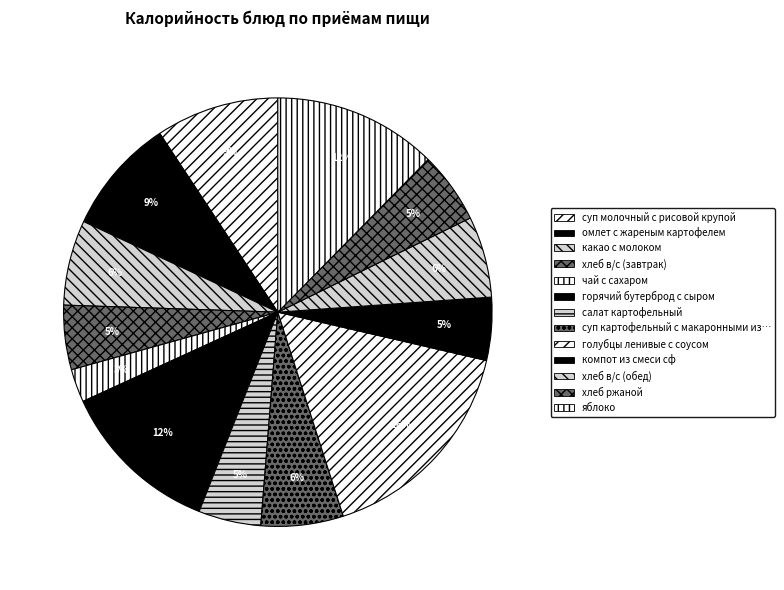

How many slices are in this pie chart?

13